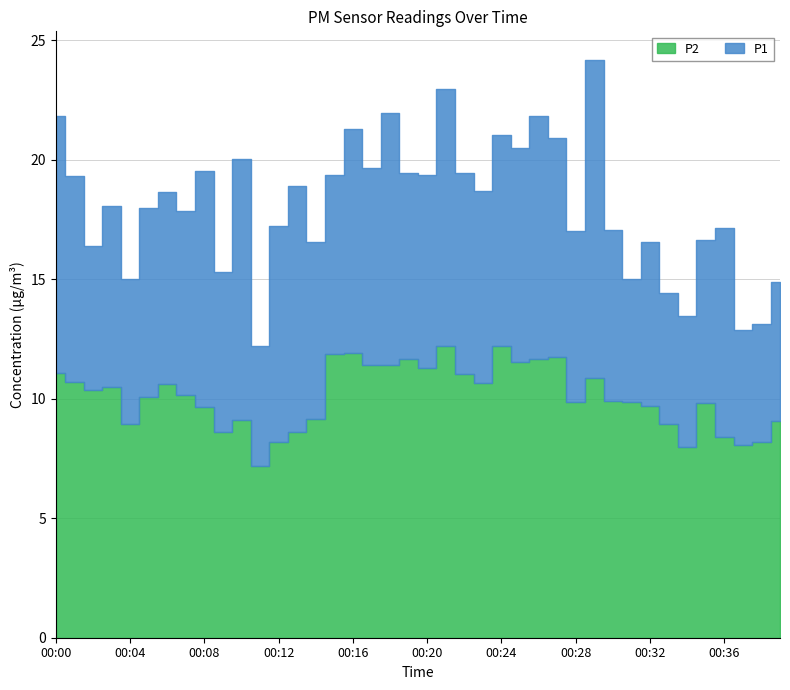

Where is the first local maximum for P1?

00:03